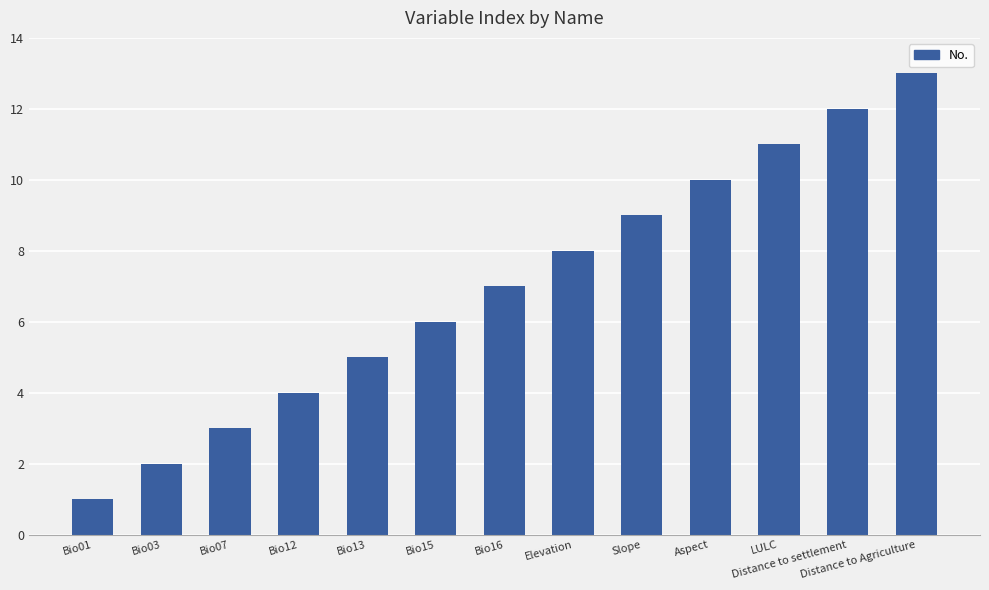

What is the label of the 7th bar from the right?

Bio16